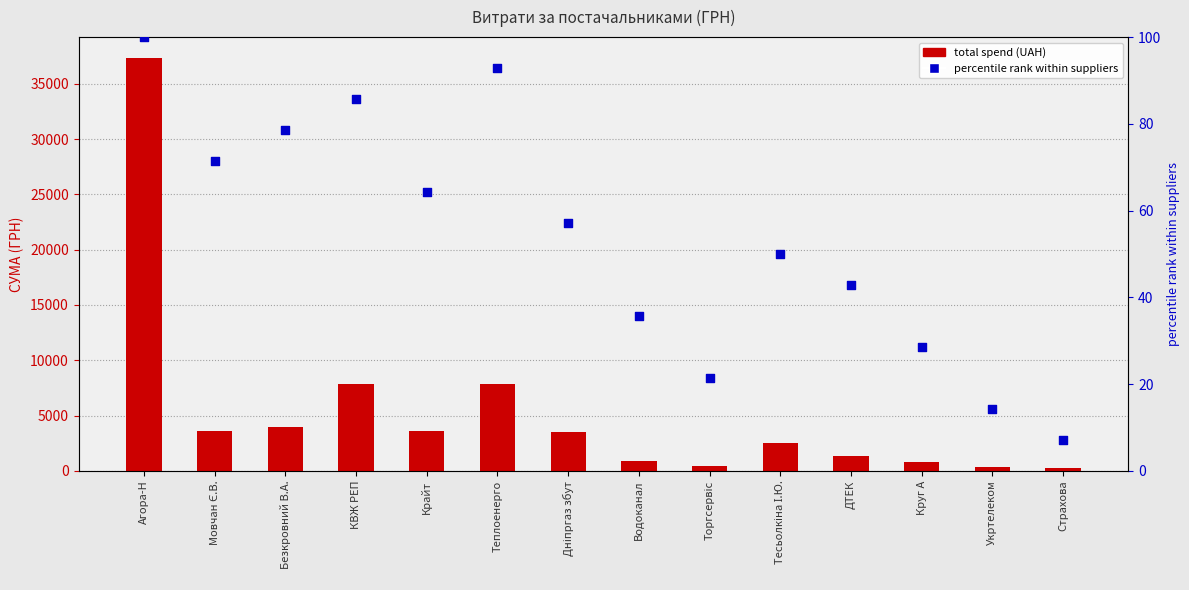

Which series has the widest spread of Y values?

total spend (UAH)